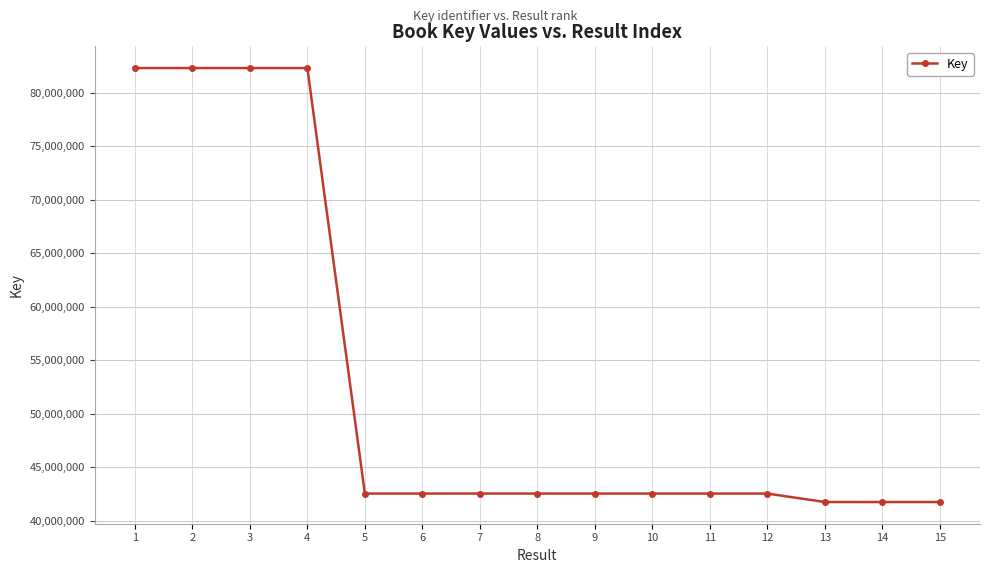

True or false: the data shows 42535236 at 11.

True